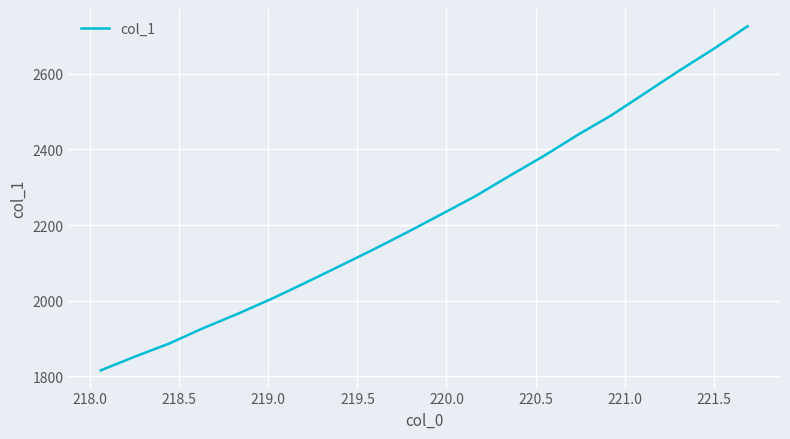

How many distinct data groups are displayed?

1